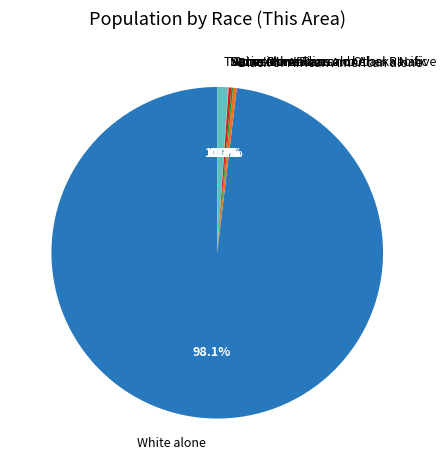

Is there a majority slice in this chart?

Yes